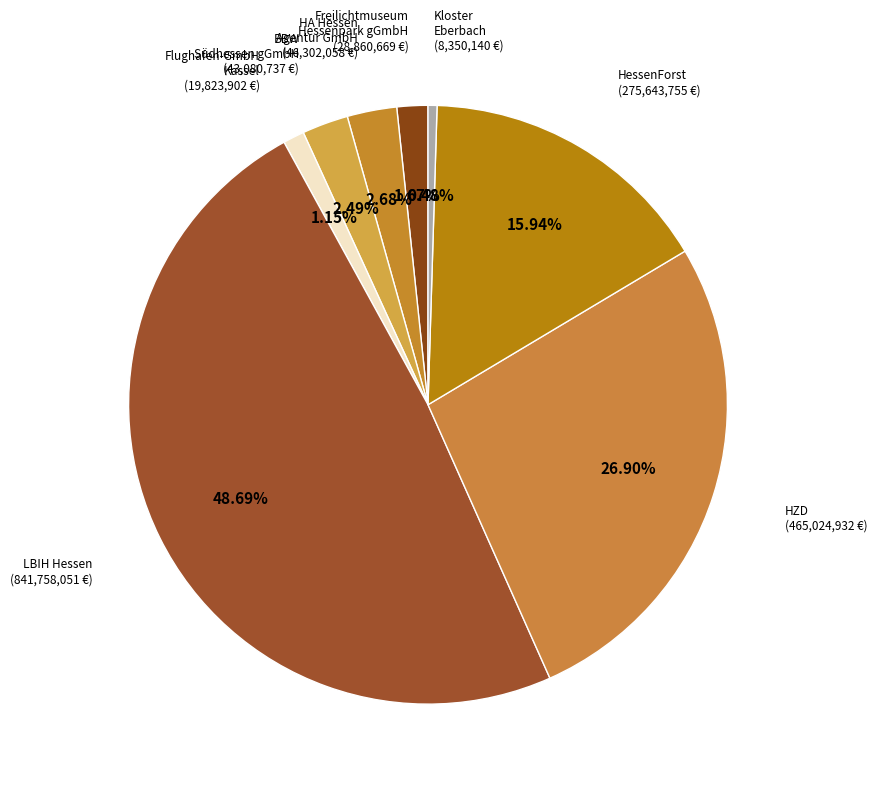

Combined, do Kloster Eberbach and BBW Südhessen gGmbH account for over 50%?

No